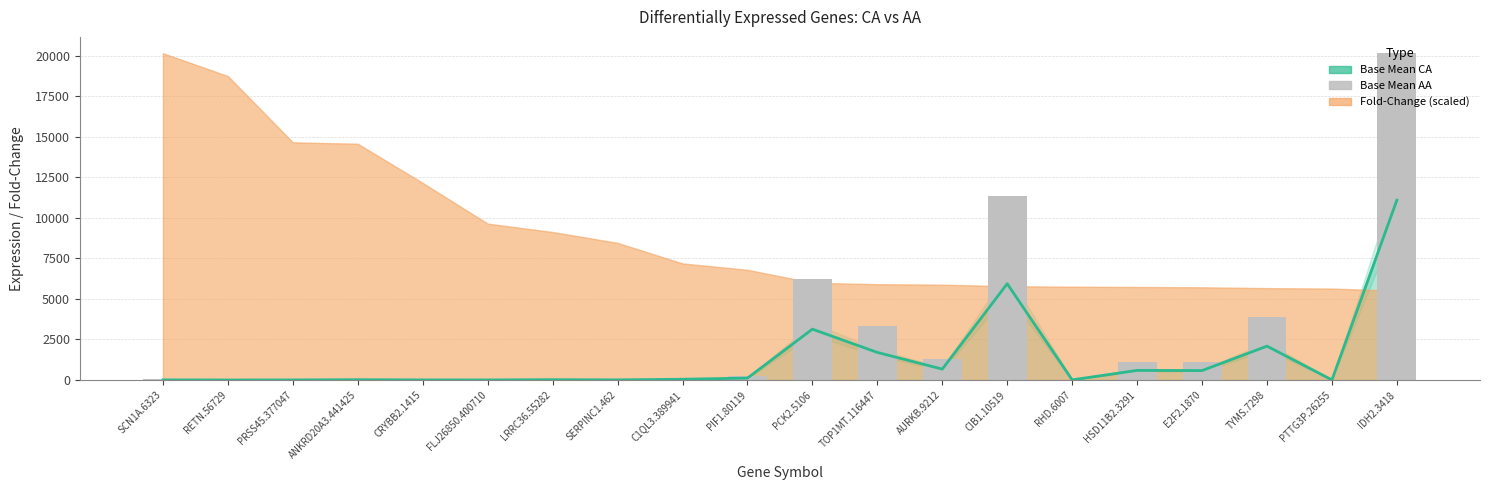

How many bars are there in total?

20